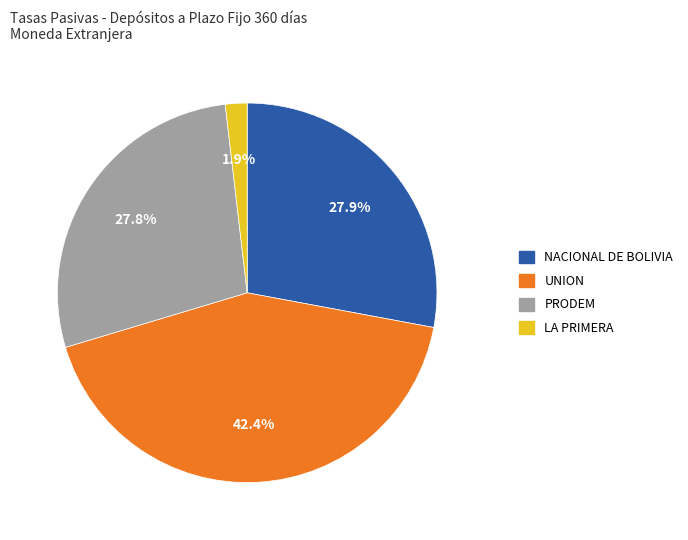

Does any single category account for the majority?

No